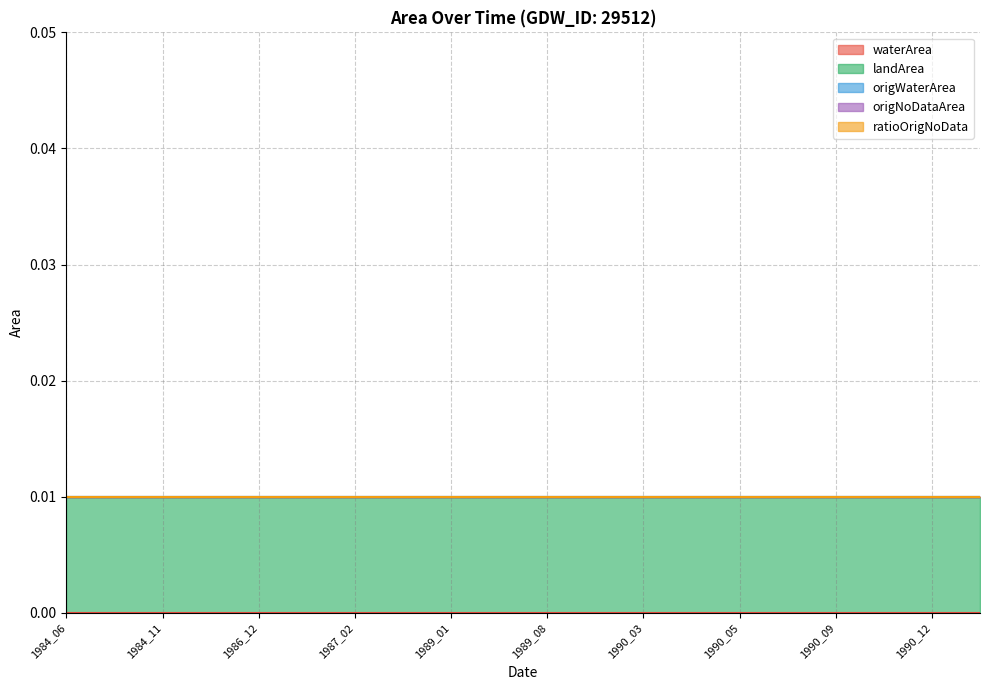

At which category is the sum across all series the highest?

1984_06